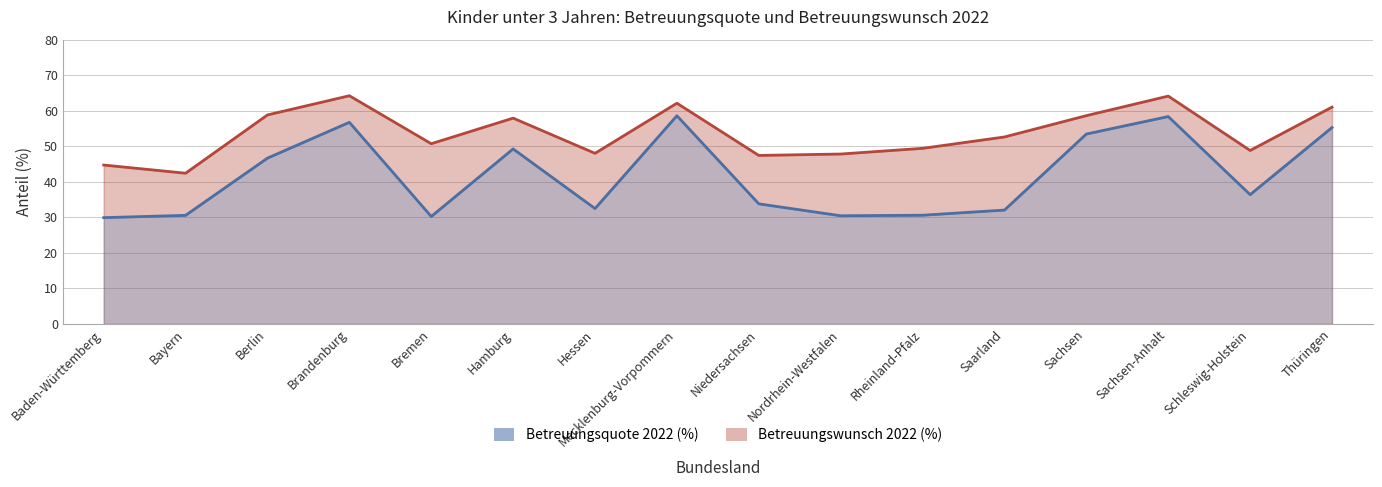

True or false: Betreuungswunsch 2022 (%) has a value of 58.8 at Berlin.

True